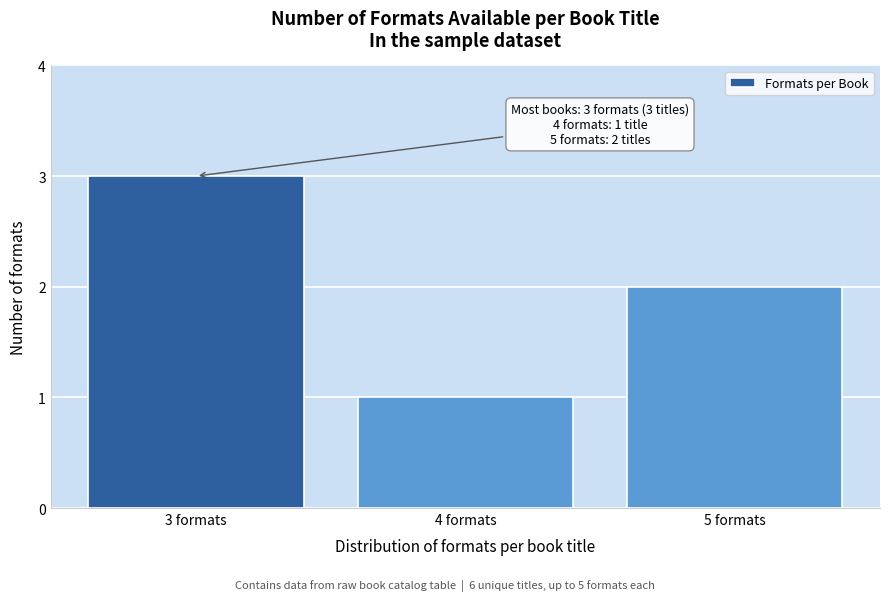

Reading left to right, list all the values displayed in this chart.

3 formats=3	4 formats=1	5 formats=2